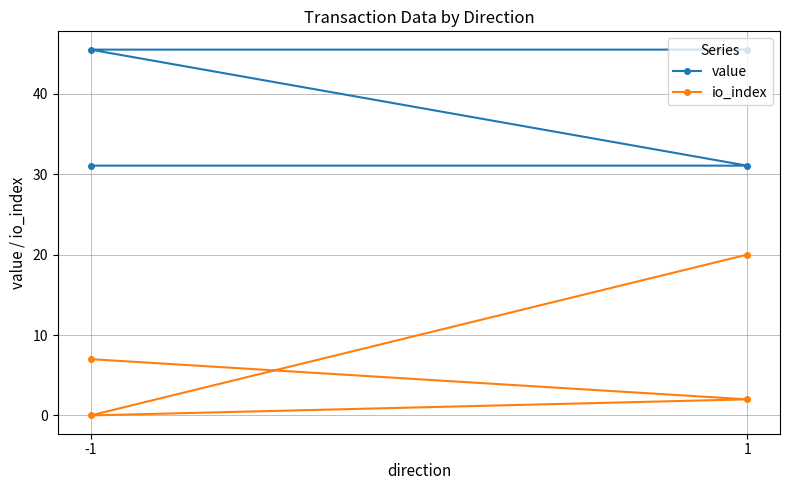

What is the value of the io_index point at the 1st from the left?

7.0